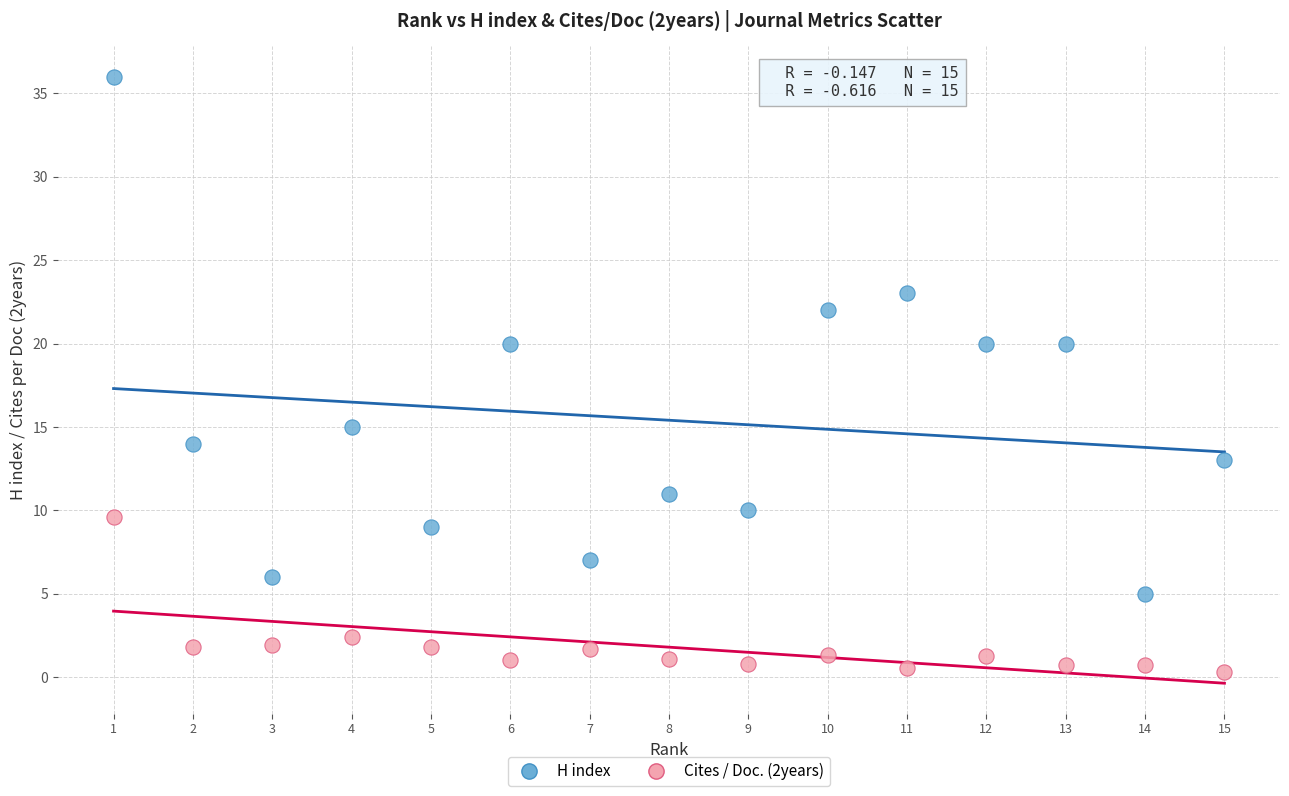

Across all data points, what is the range of Y values (max minus min)?

35.7